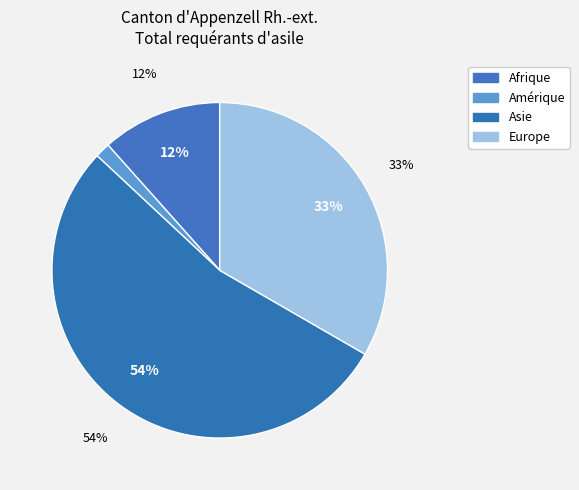

Approximately how many times larger is the value at Afrique compared to Europe?

0.3